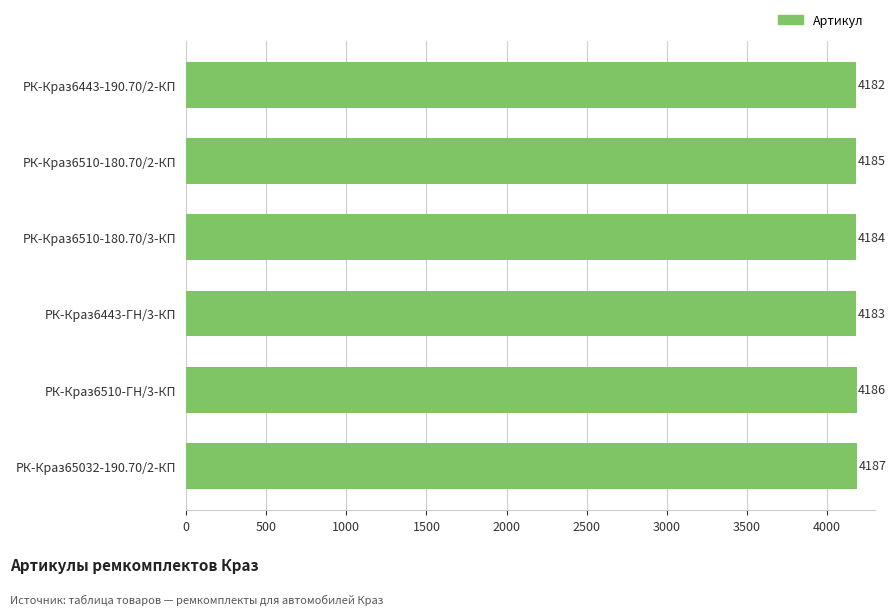

Reading top to bottom, extract all data points from this chart.

РК-Краз6443-190.70/2-КП=4182	РК-Краз6510-180.70/2-КП=4185	РК-Краз6510-180.70/3-КП=4184	РК-Краз6443-ГН/3-КП=4183	РК-Краз6510-ГН/3-КП=4186	РК-Краз65032-190.70/2-КП=4187